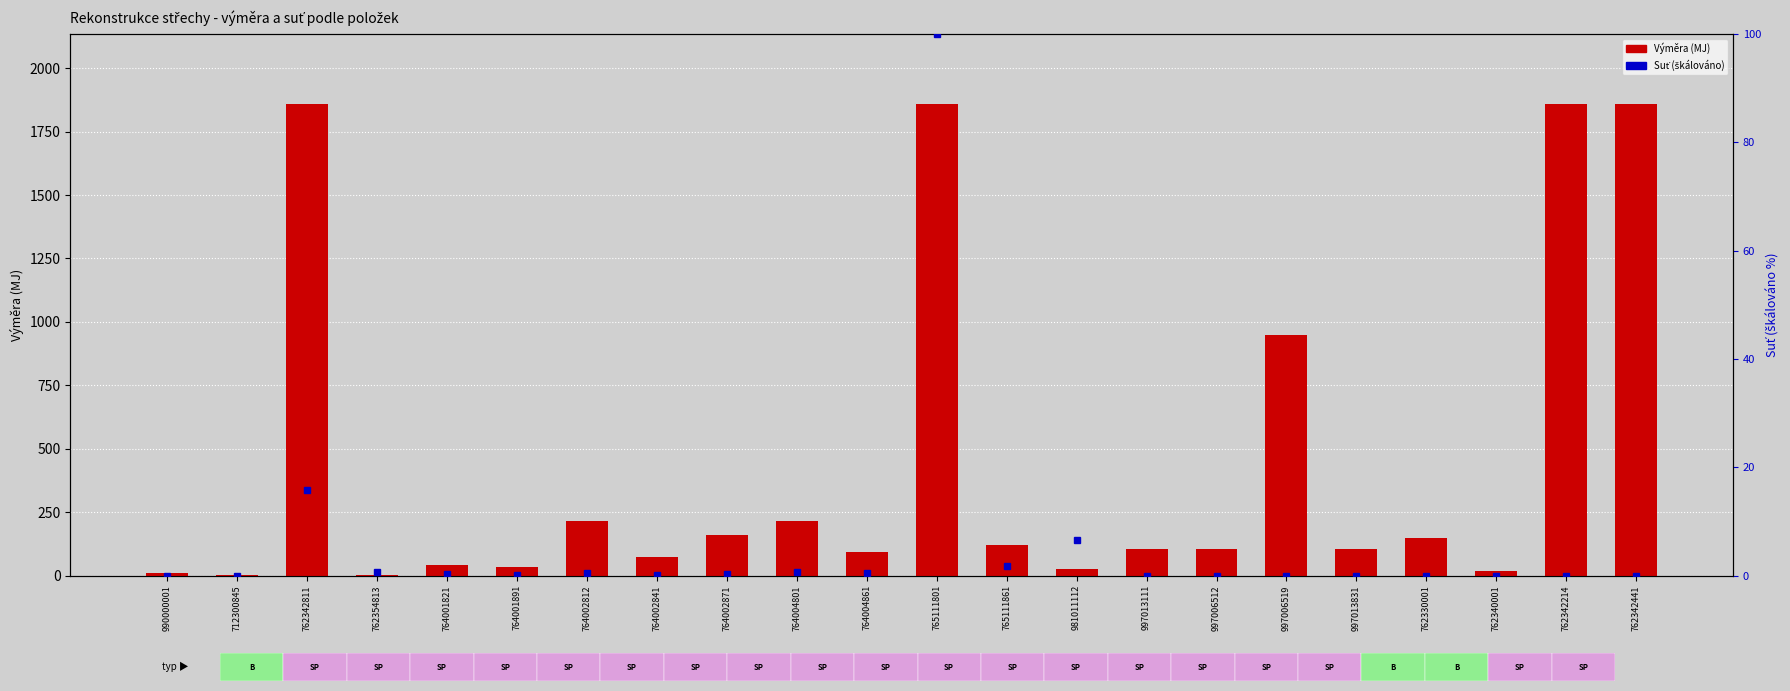

Reading right to left, list all the values displayed in this chart.

Výměra: 1857.0	1857.0	16.5	148.0	105.2	946.5	105.2	105.2	24.6	122.0	1857.0	91.0	214.0	158.0	73.0	214.0	33.0	42.0	3.0	1857.0	3.0	11.0
Suť (škálováno): 0.0	0.0	0.0	0.0	0.0	0.0	0.0	0.0	6.6	1.7	100.0	0.4	0.7	0.3	0.2	0.5	0.1	0.3	0.7	15.7	0.0	0.0